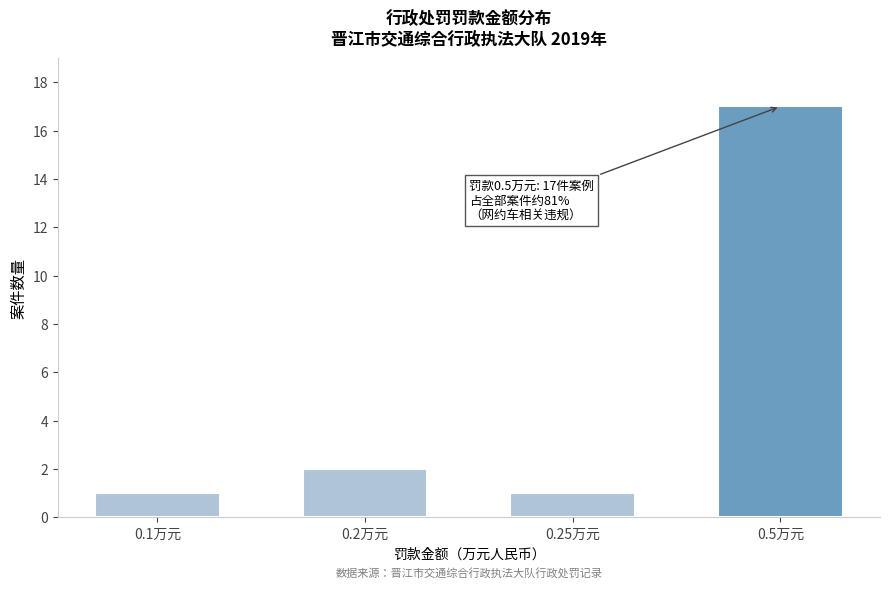

Reading left to right, transcribe all the data shown in this chart.

0.1万元=1	0.2万元=2	0.25万元=1	0.5万元=17